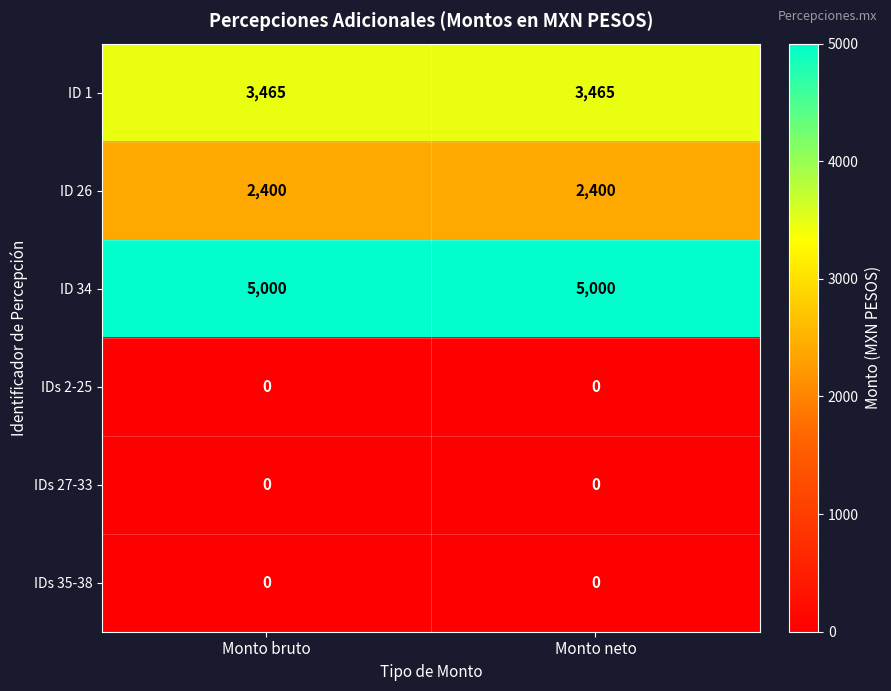

What is the spread (max minus min) of values at Monto neto?

5000